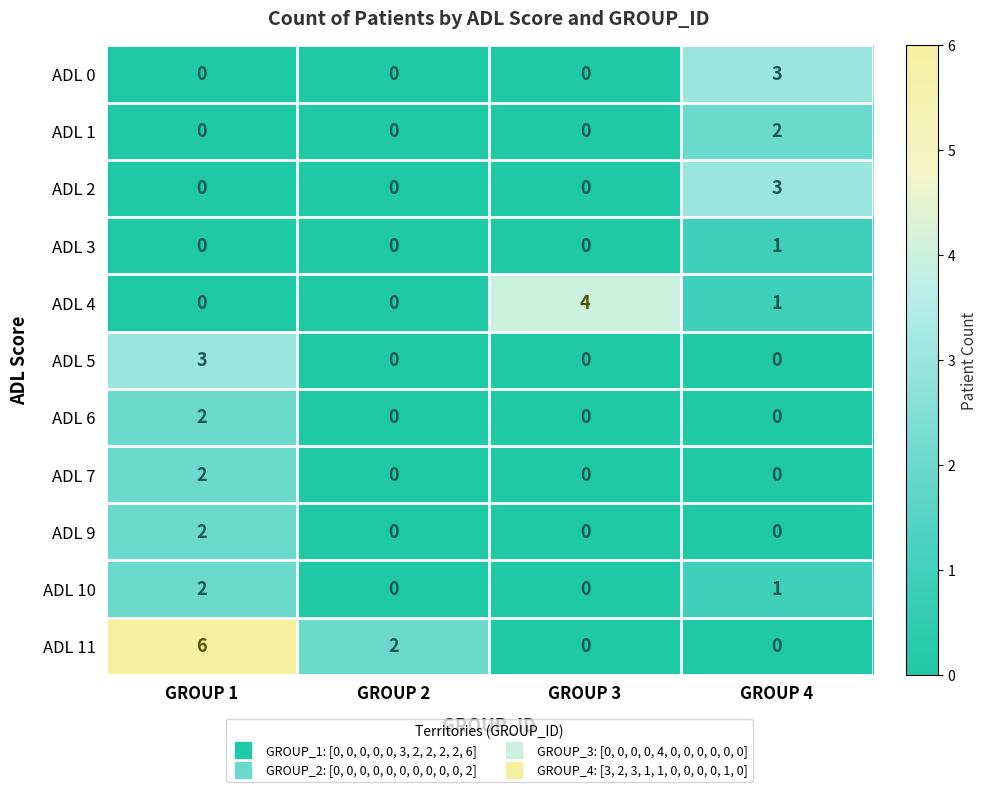

Count the ADL 6 values in the range 0 to 2.

4